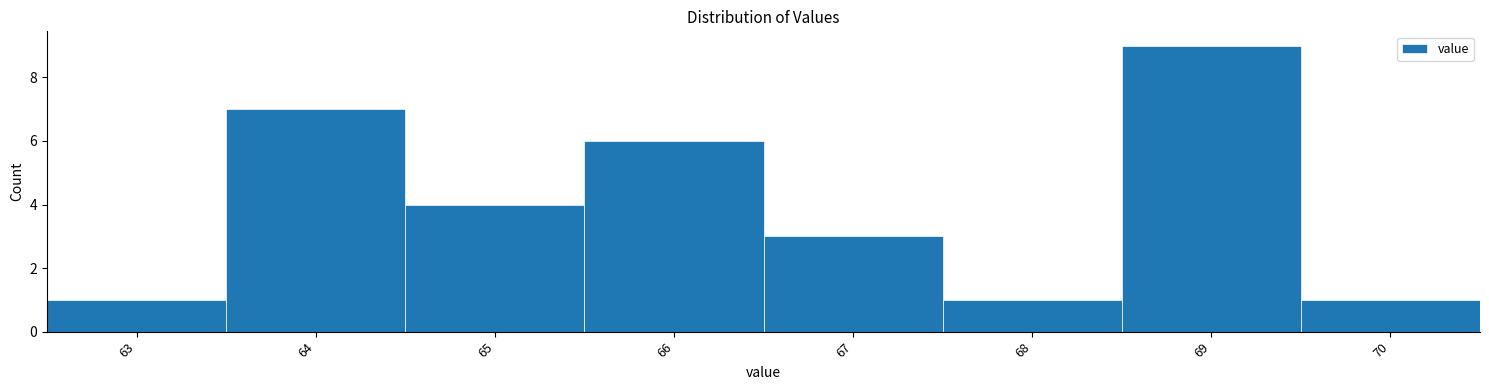

Reading left to right, transcribe this chart: for each bar, give the range it covers on the x-axis and its height. The values are not printed on the chart, so give them approximately, as read against the axis.

62.5 to 63.5: 1
63.5 to 64.5: 7
64.5 to 65.5: 4
65.5 to 66.5: 6
66.5 to 67.5: 3
67.5 to 68.5: 1
68.5 to 69.5: 9
69.5 to 70.5: 1